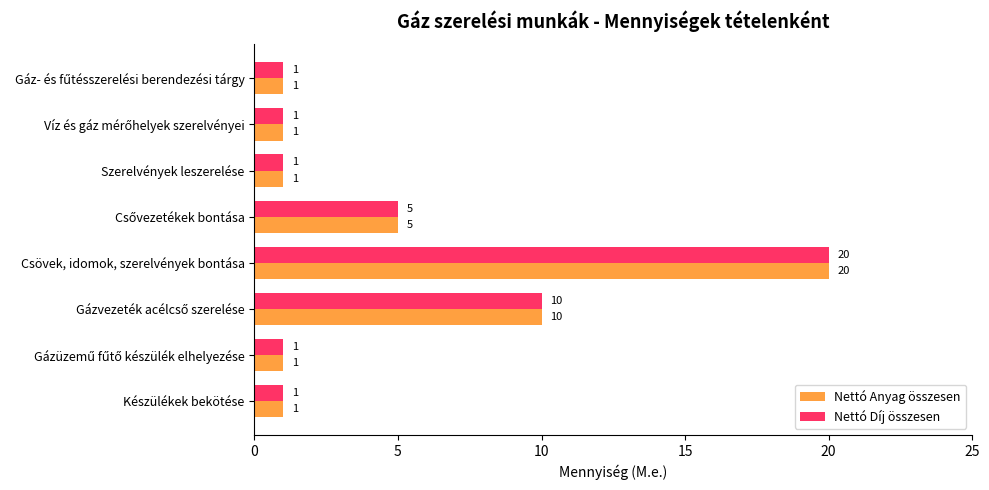

The value of Nettó Díj összesen at Készülékek bekötése is 2. True or false?

False